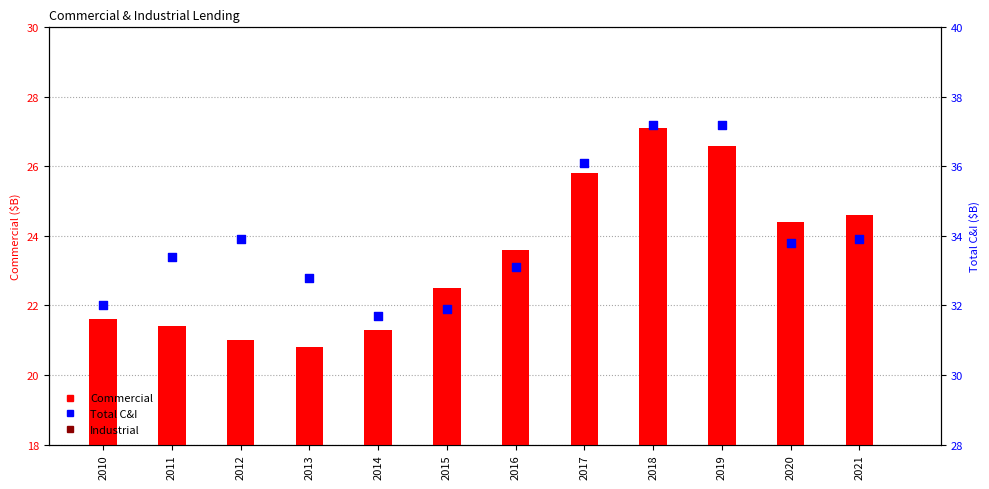

At how many categories does at least one series exceed 17?

12